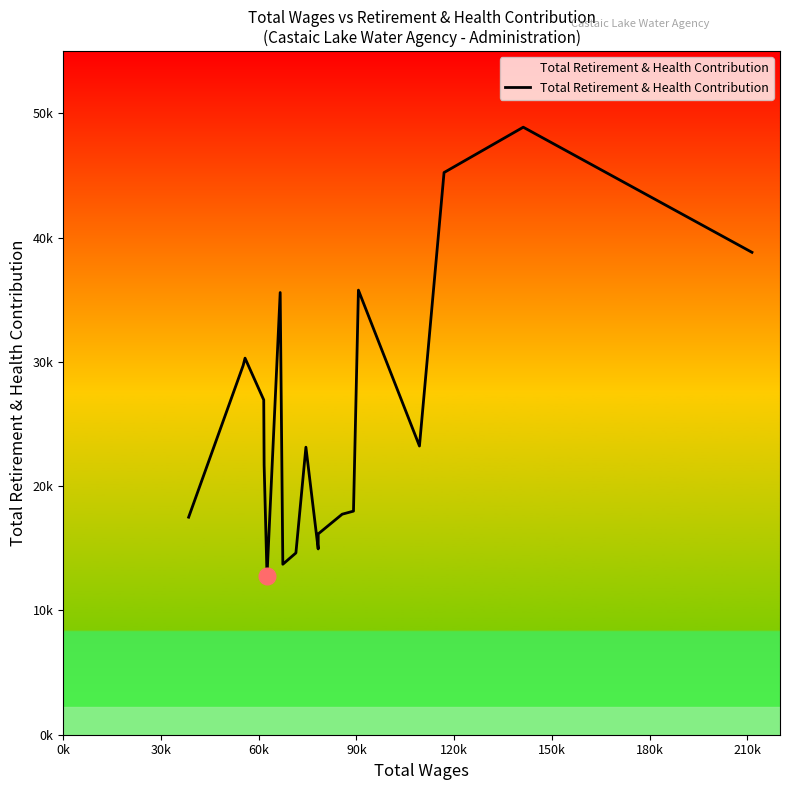

What is the average value?

25515